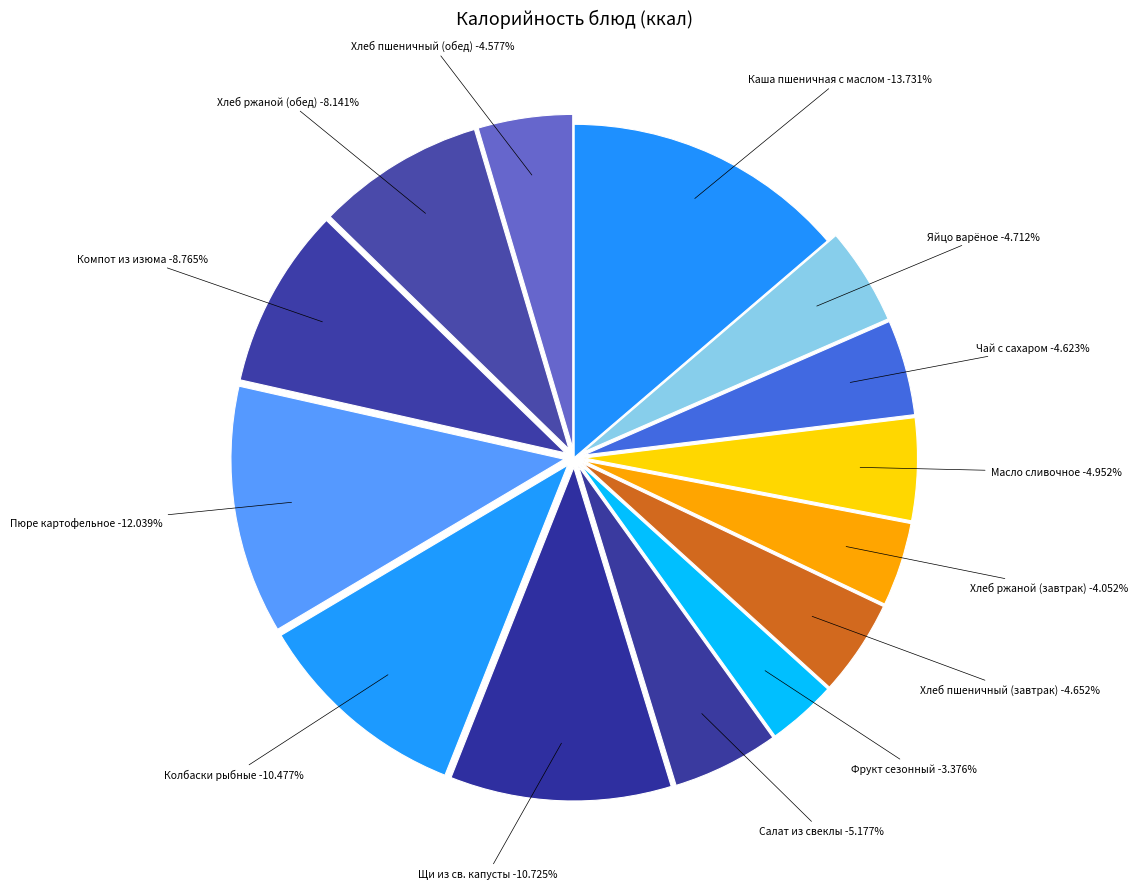

To the nearest percent, what is the difference between the largest and smallest slice percentages?

10%